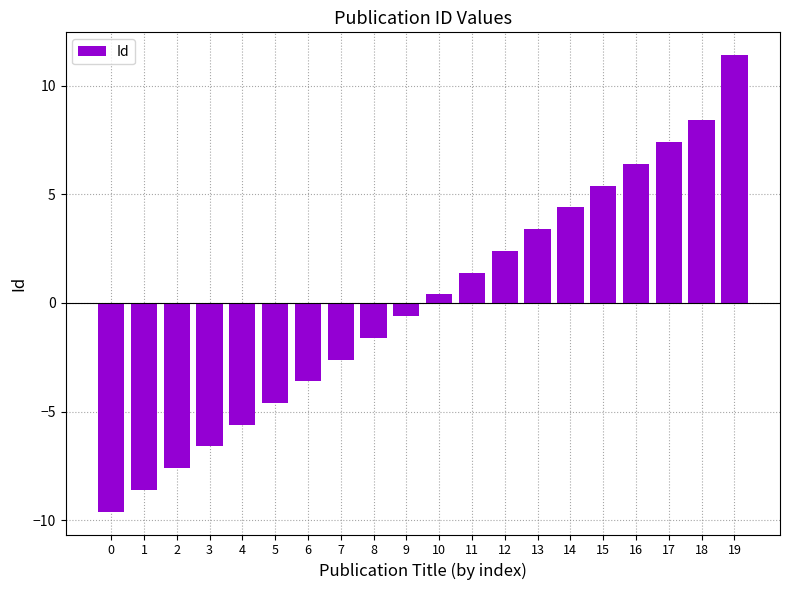

Rank the categories by value from highest to lowest.

19, 18, 17, 16, 15, 14, 13, 12, 11, 10, 9, 8, 7, 6, 5, 4, 3, 2, 1, 0